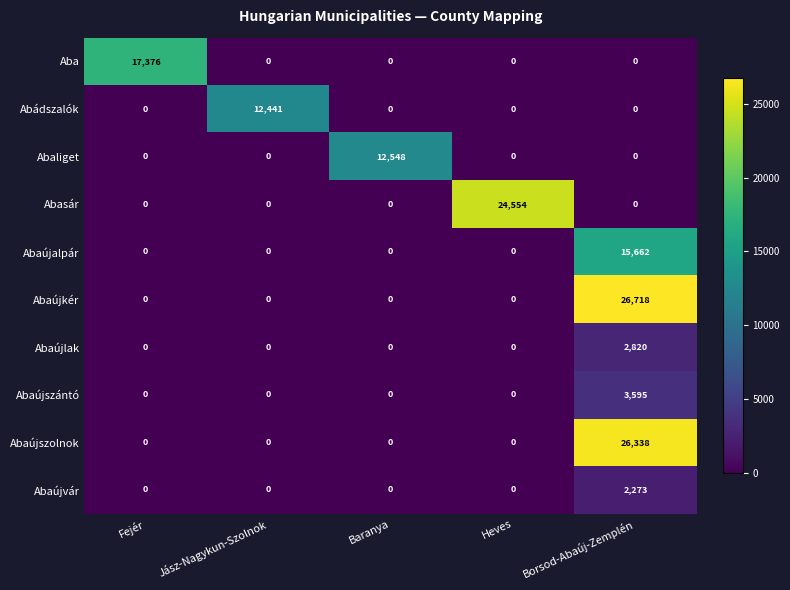

Which series has the widest spread of values?

Abaújkér